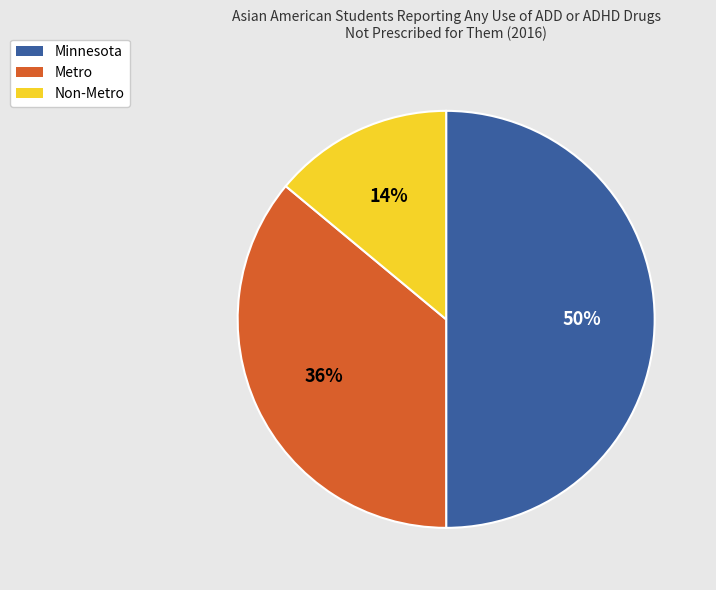

To the nearest percent, what is the combined percentage of Metro and Minnesota?

86%